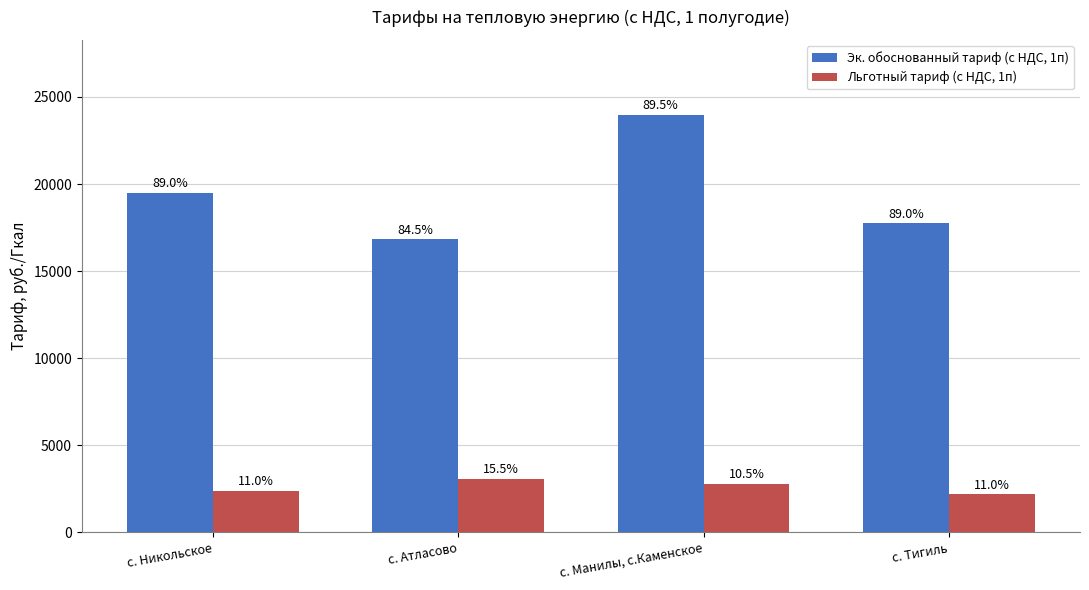

Are the bars horizontal?

No